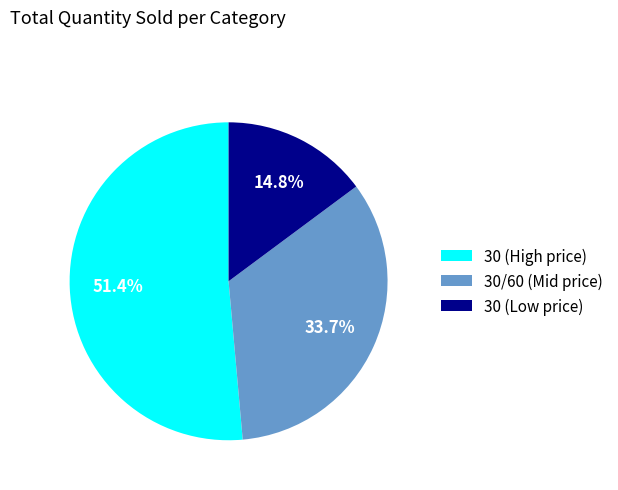

Approximately how many times larger is the value at 30/60 (Mid price) compared to 30 (High price)?

0.7